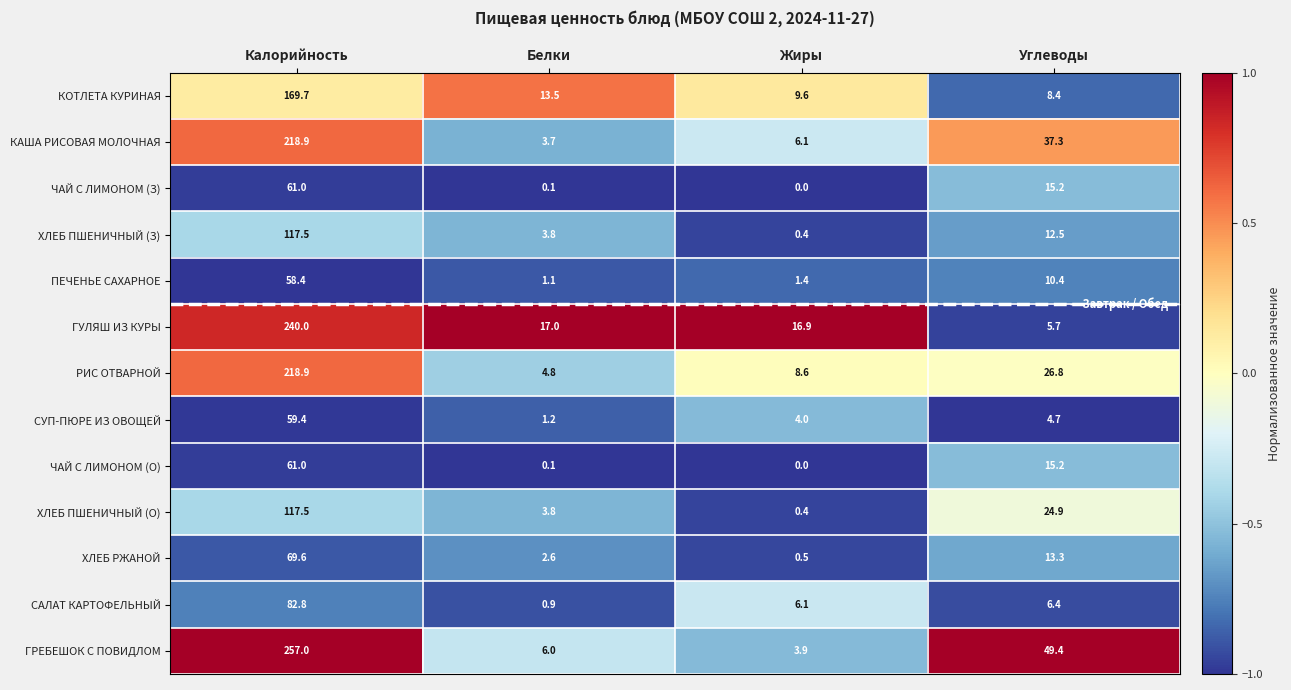

What is the difference between the second highest and second lowest values in the ЧАЙ С ЛИМОНОМ (О) series?

15.1